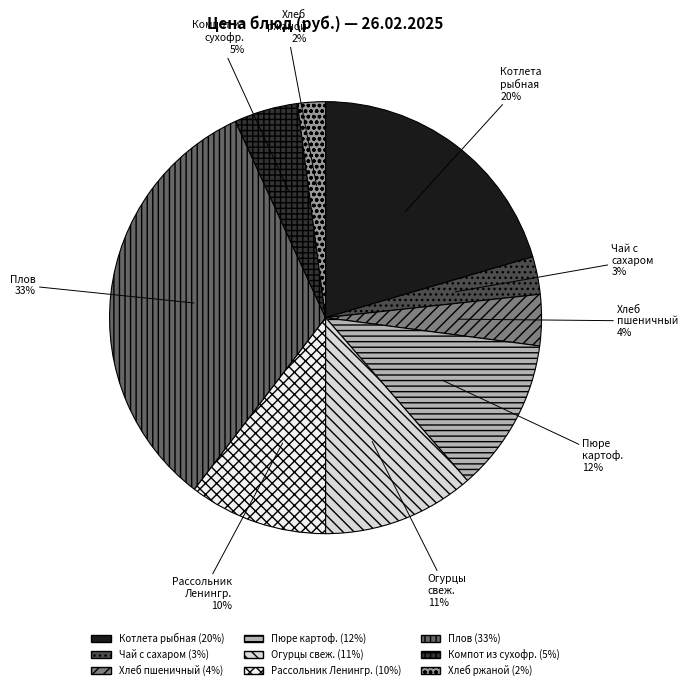

To the nearest percent, what is the difference between the largest and smallest slice percentages?

31%